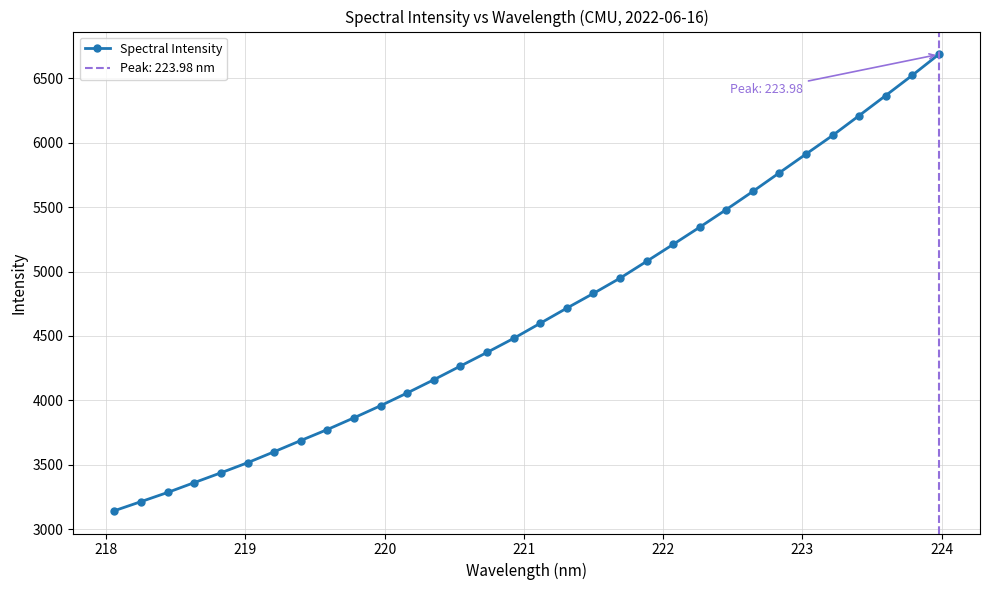

What is the minimum value for Spectral Intensity?

3143.3